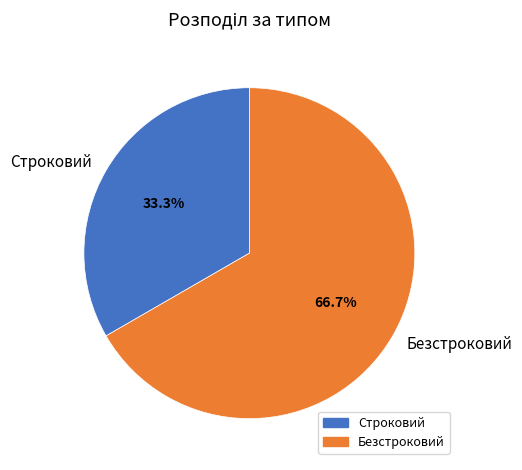

Approximately how many times larger is the value at Строковий compared to Безстроковий?

0.5